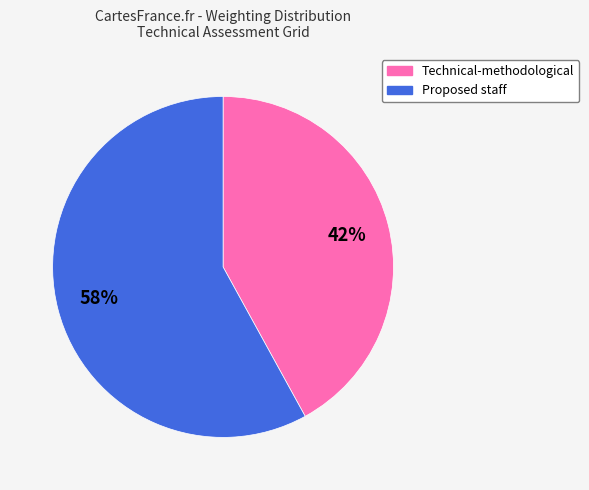

Is there any slice that represents more than half of the pie?

Yes